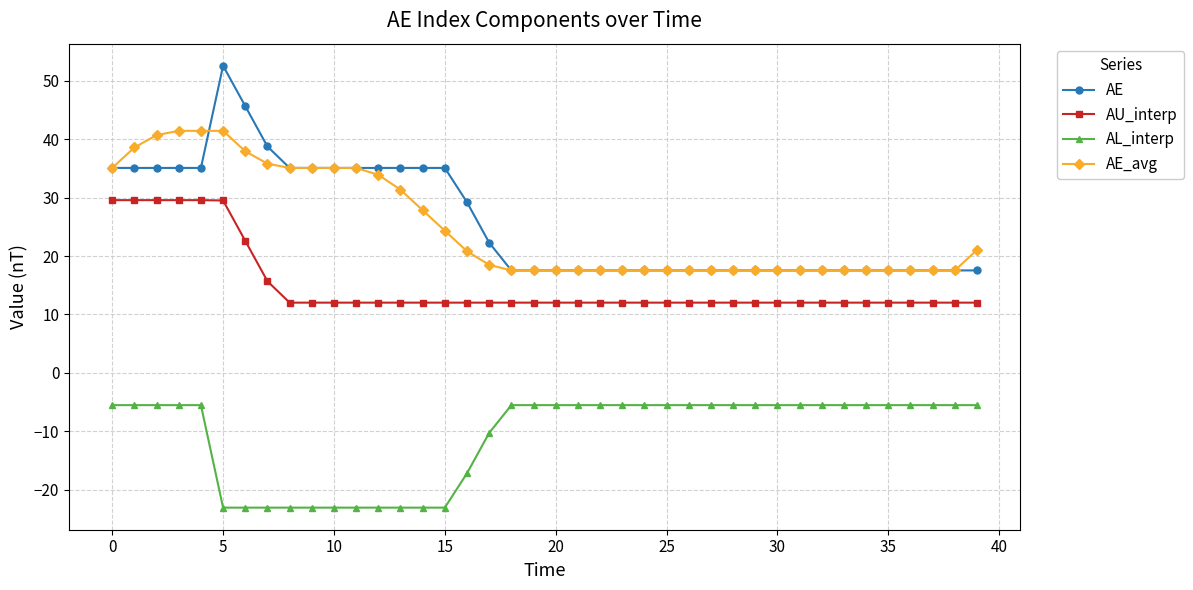

What is the maximum value for AE?

52.6